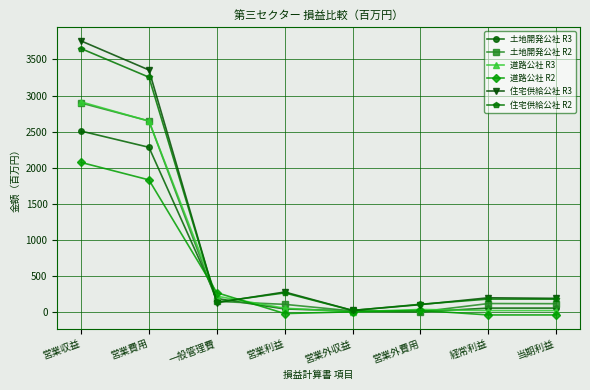

Is it true that 道路公社 R2 equals -43.0 at 経常利益?

True